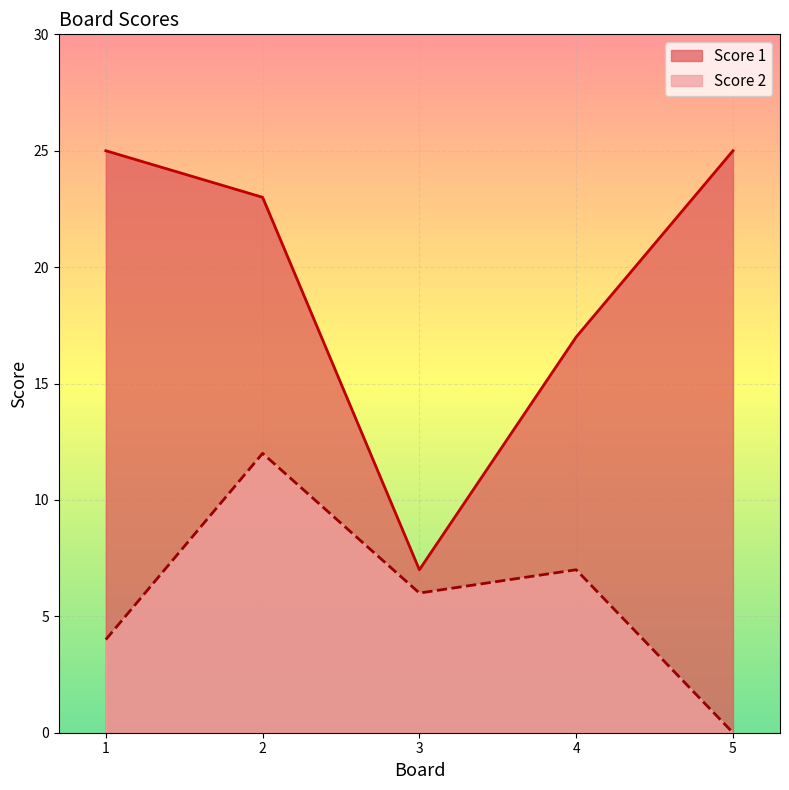

The Score 2 series shows 2 at 3. True or false?

False